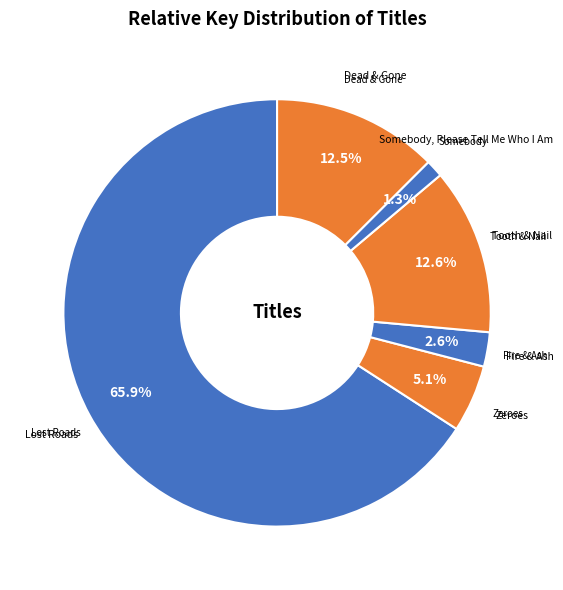

Count the number of slices in the pie.

6